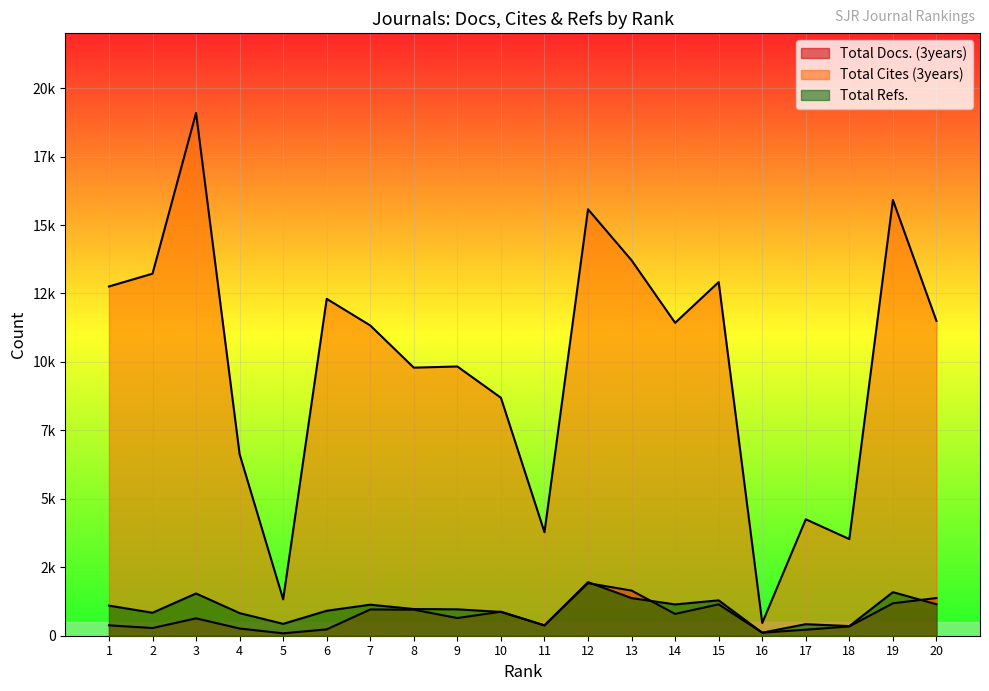

List the series in order of their peak value, lowest first.

Total Docs. (3years), Total Refs., Total Cites (3years)